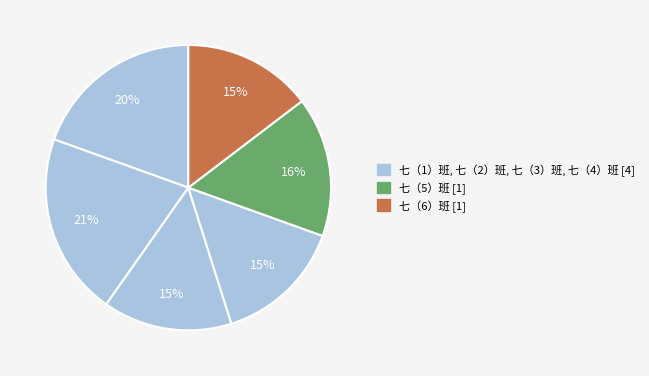

Which category has the biggest portion of the pie?

七（2）班